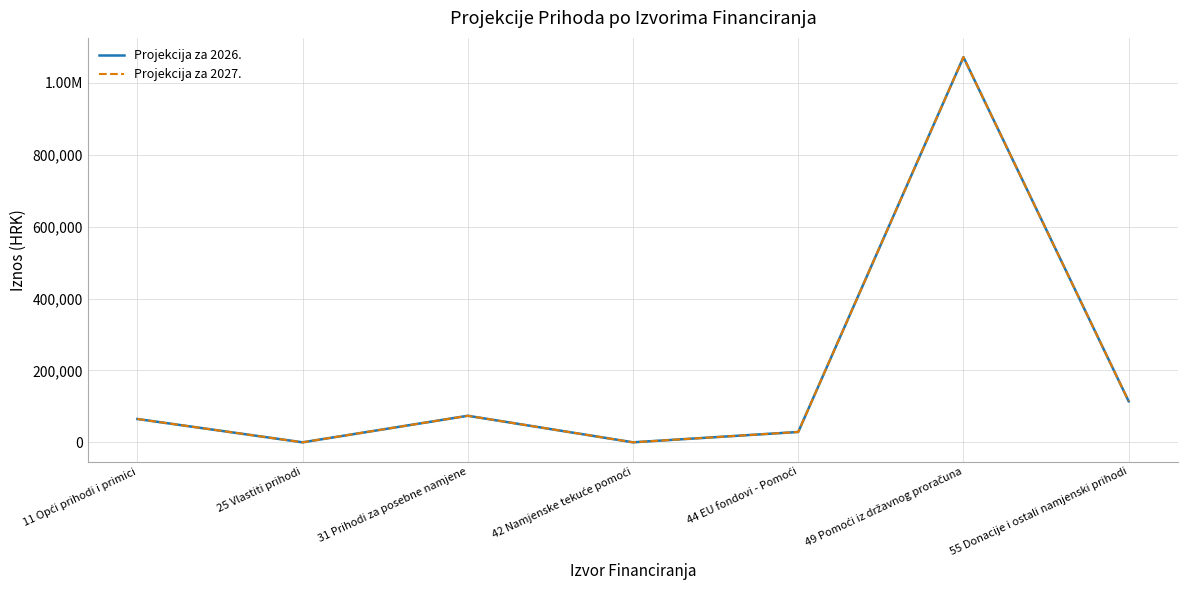

Which category has the lowest value in the Projekcija za 2027. series?

25 Vlastiti prihodi